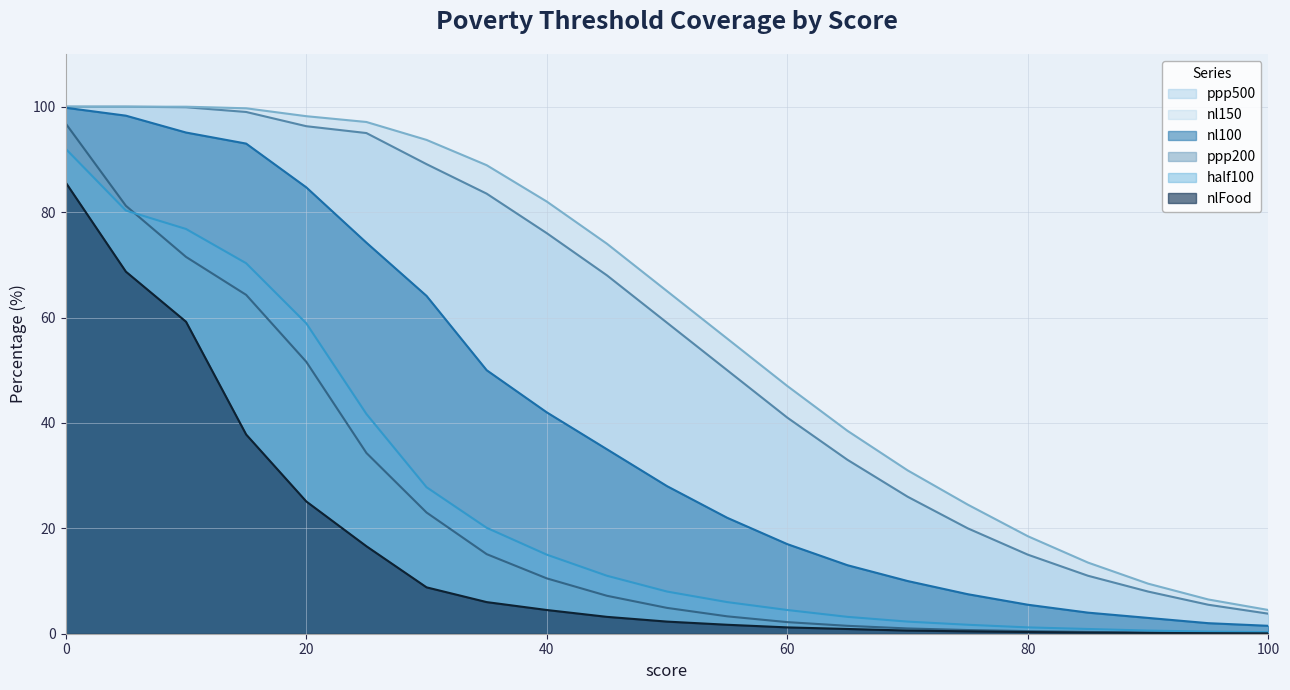

The value of half100 at 30 is 27.8. True or false?

True